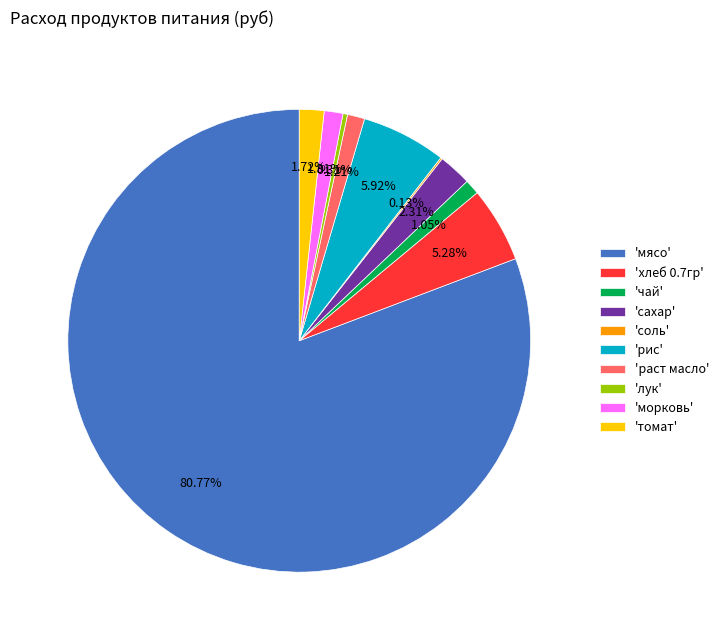

Which slice is the largest?

'мясо'